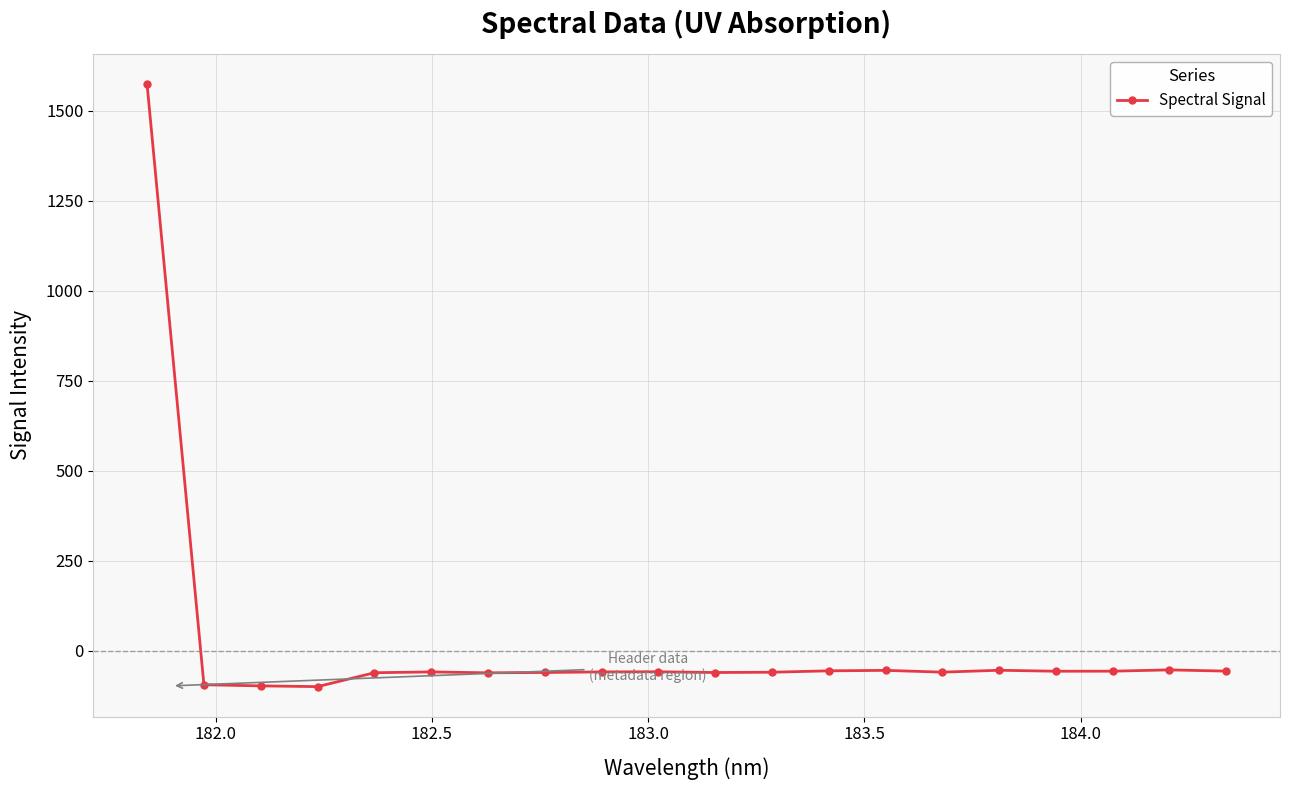

What is the minimum value shown in the chart?

-99.2